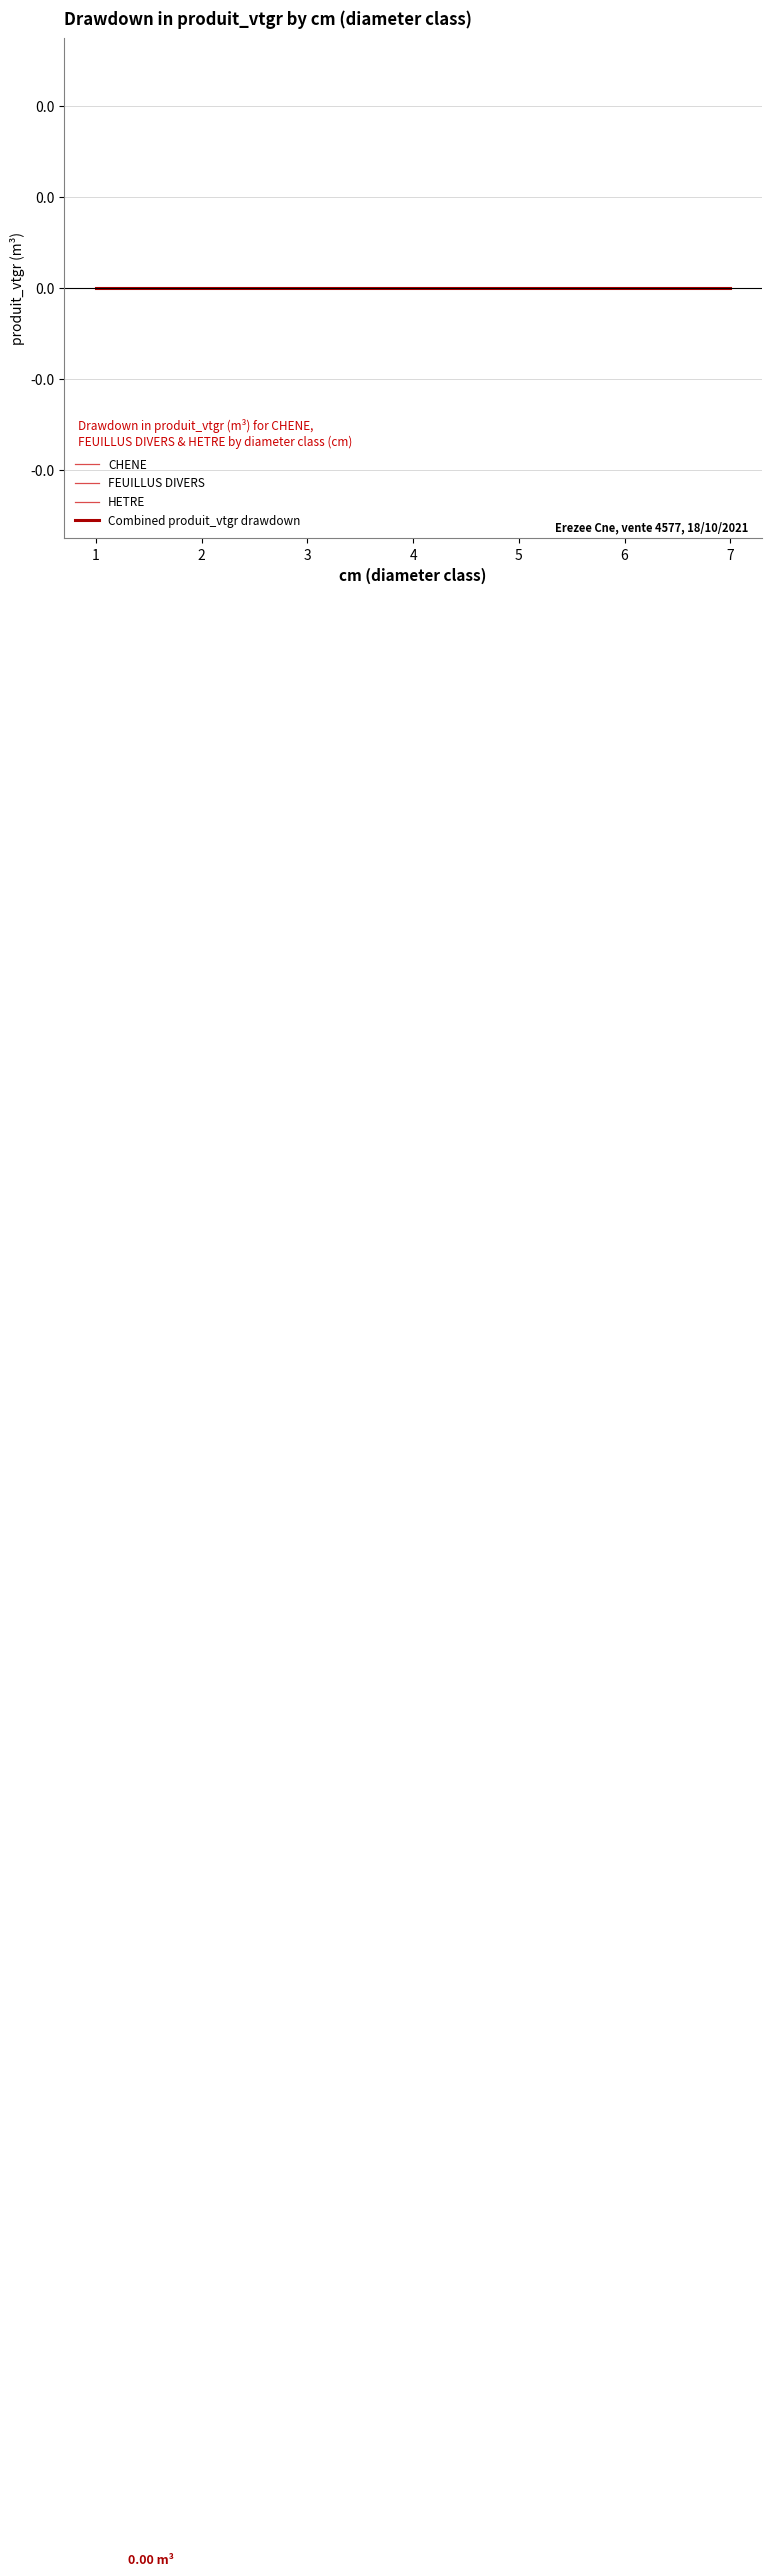

True or false: FEUILLUS DIVERS and HETRE cross at least once.

False